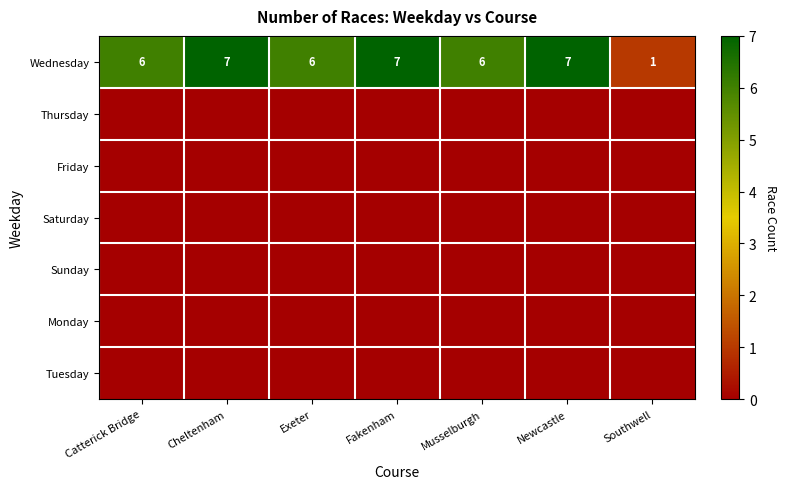

How many categories are shown in the chart?

7